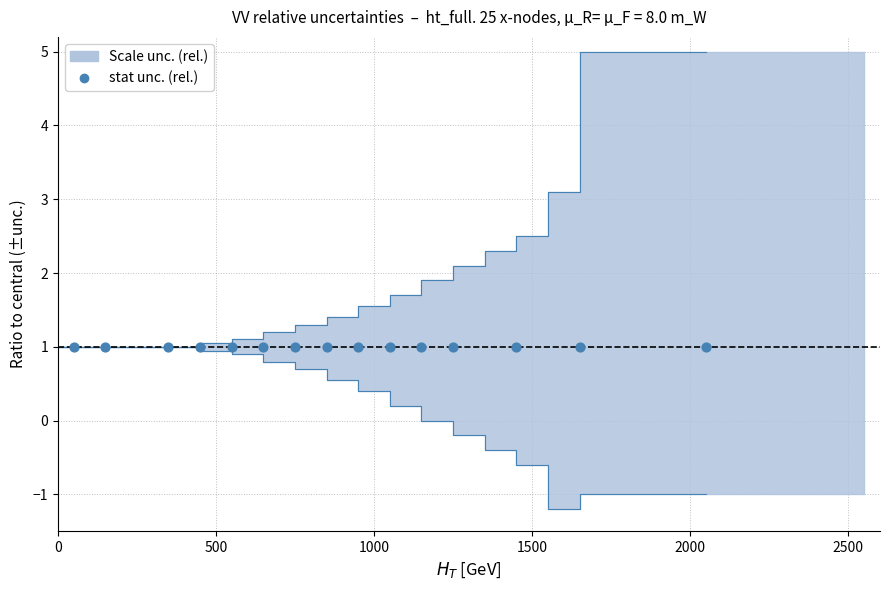

Which series has the widest spread of Y values?

Scale unc. (rel.) upper